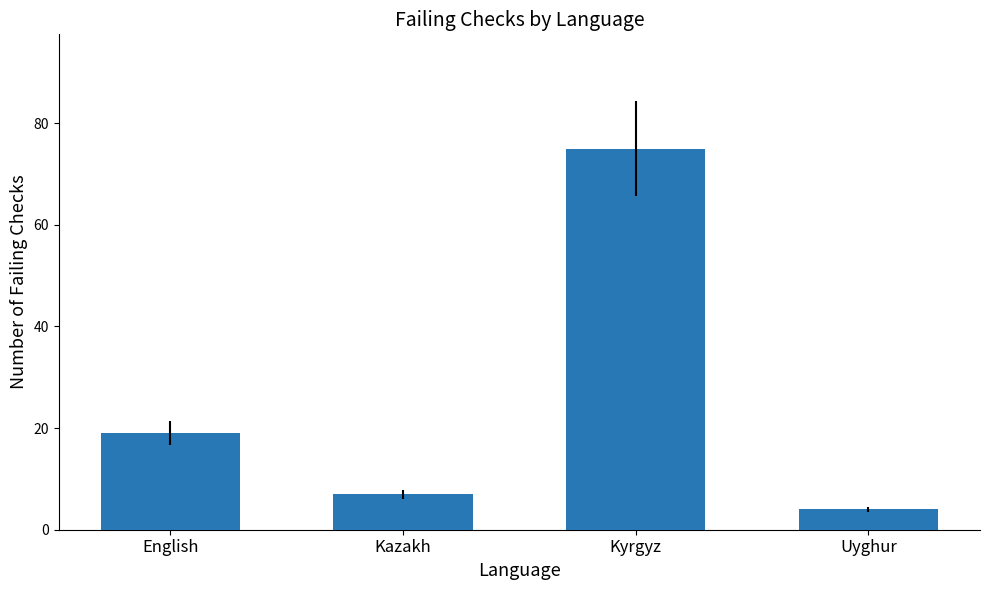

What is the difference between the maximum and minimum values?

71